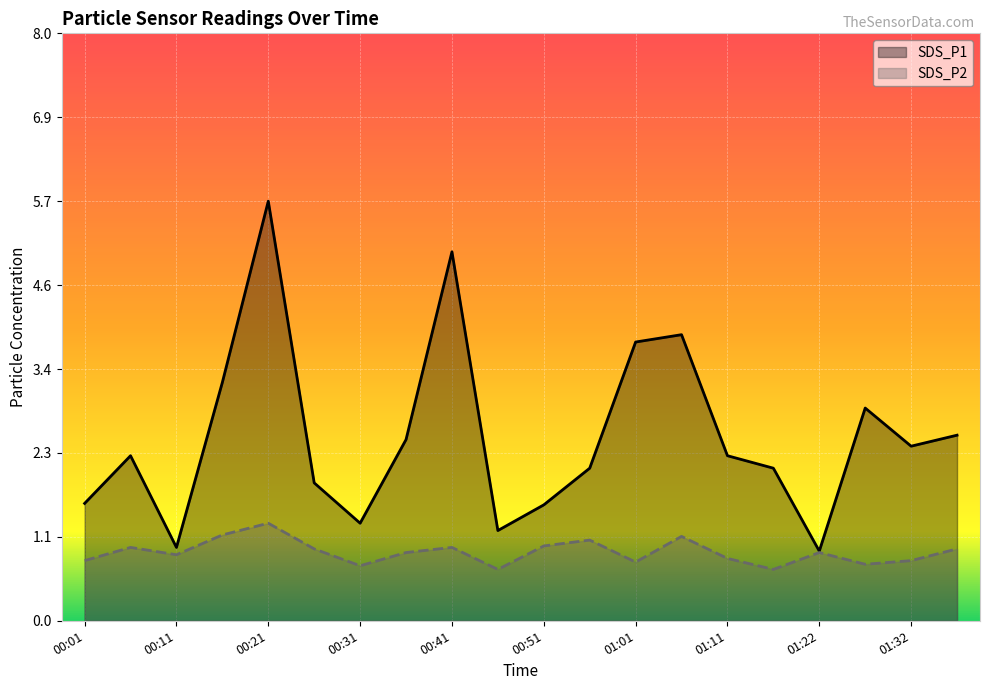

What are all the series names shown in the legend?

SDS_P1, SDS_P2